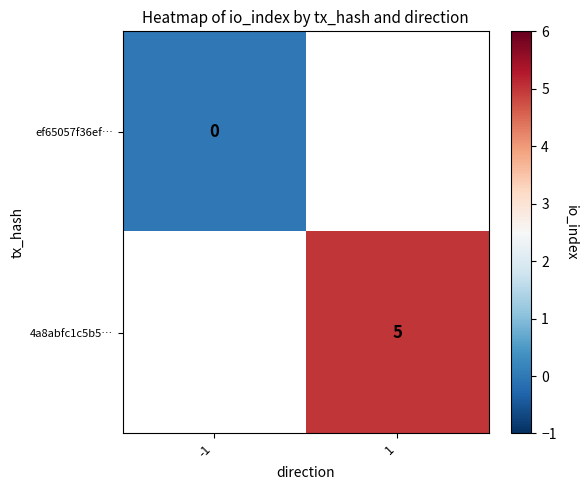

The 4a8abfc1c5b5… series shows 1.4 at 1. True or false?

False